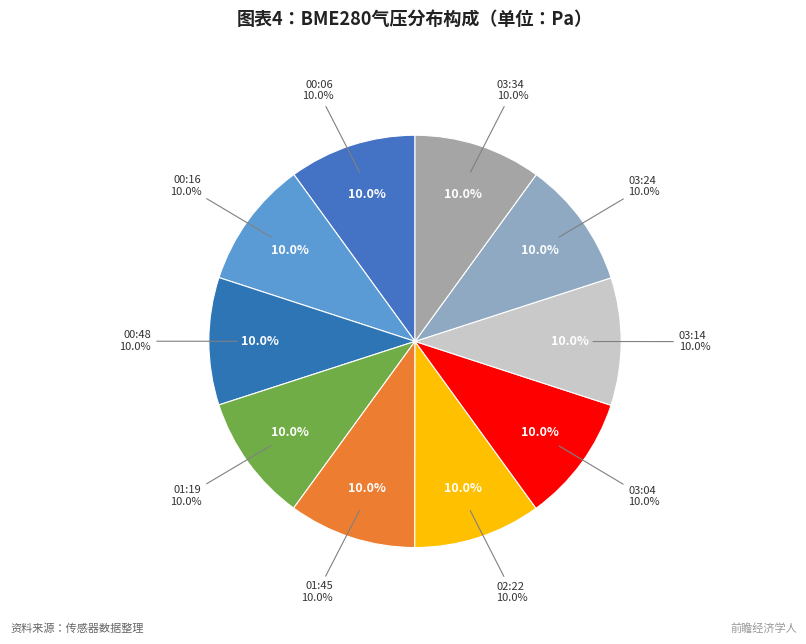

To the nearest percent, what is the combined percentage of 03:14 and 01:19?

20%